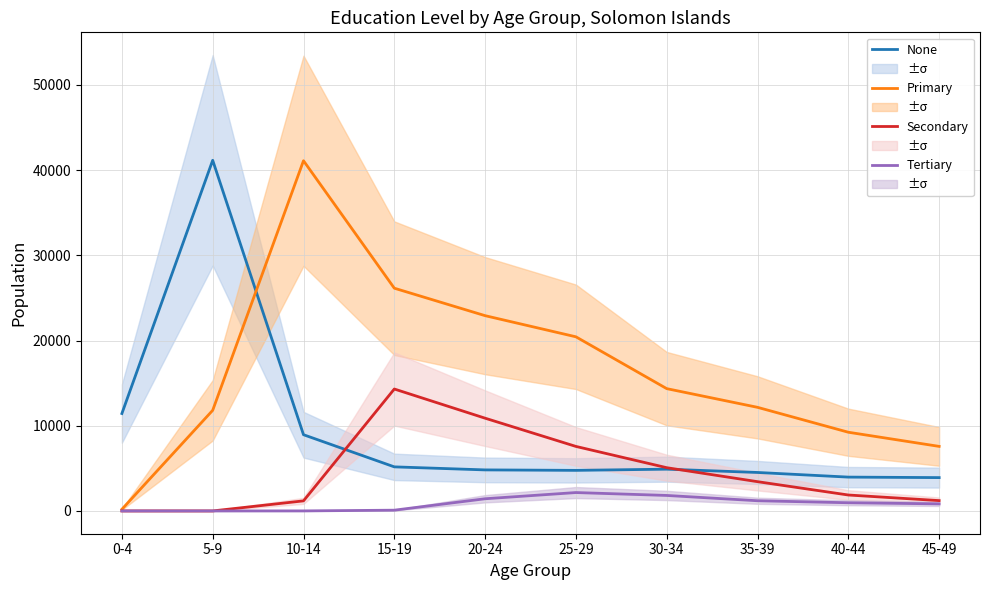

Where does the Secondary series first go above 3434?

15-19